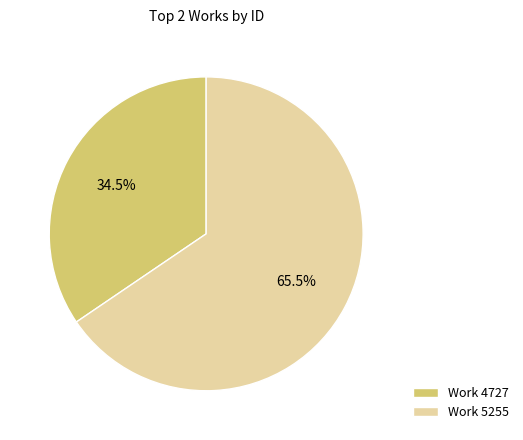

What is the smallest slice in the pie chart?

Work 4727